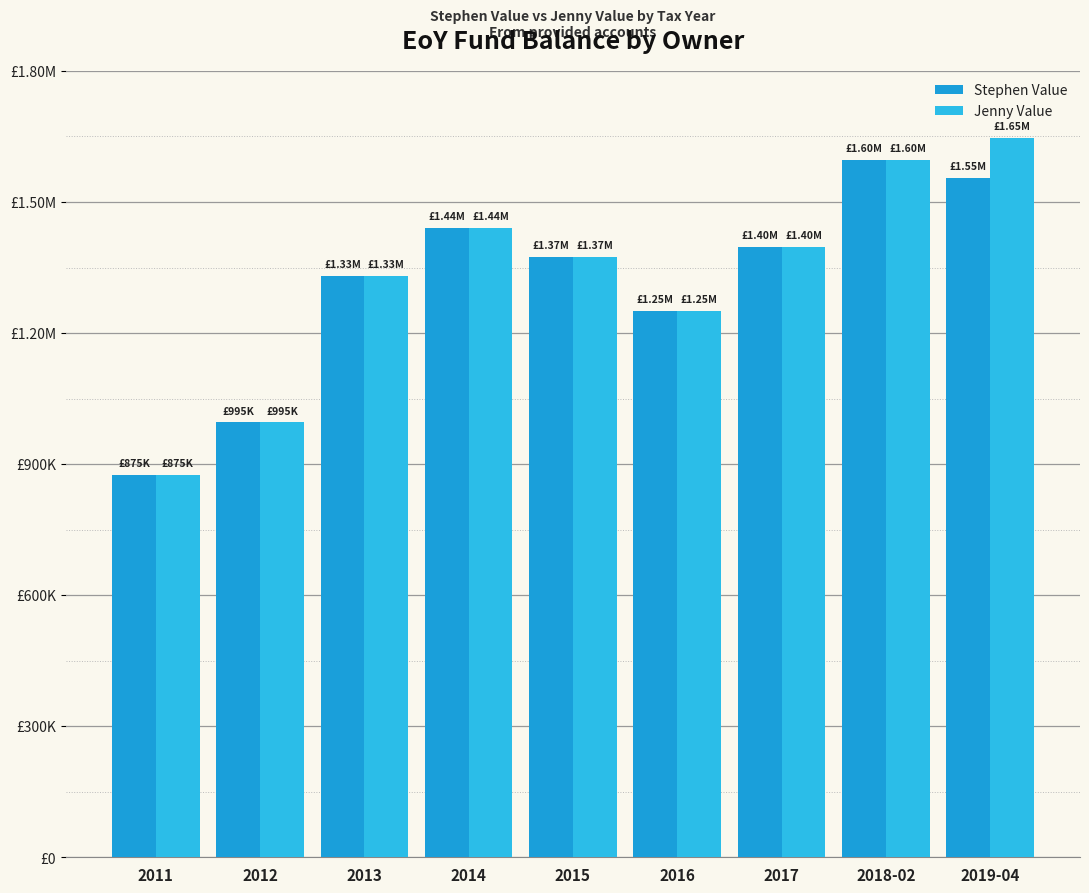

Are the bars horizontal?

No